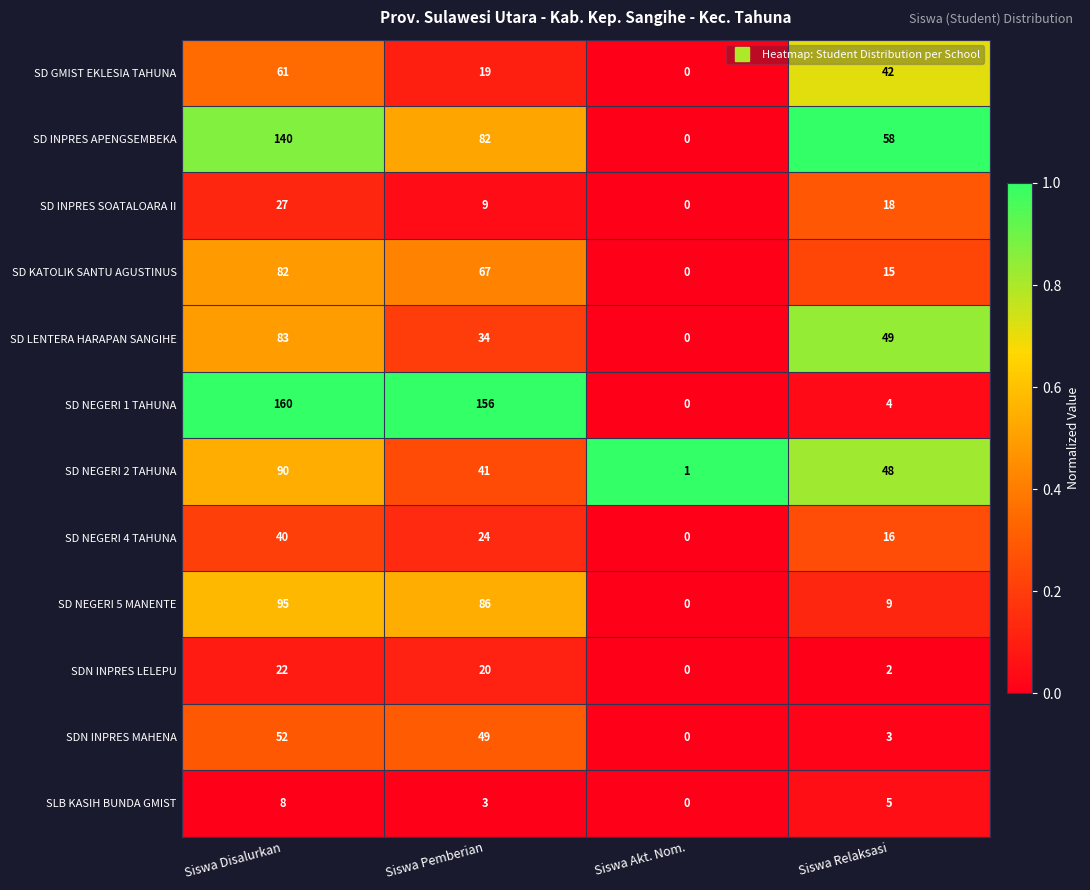

What is the greatest value displayed?

160